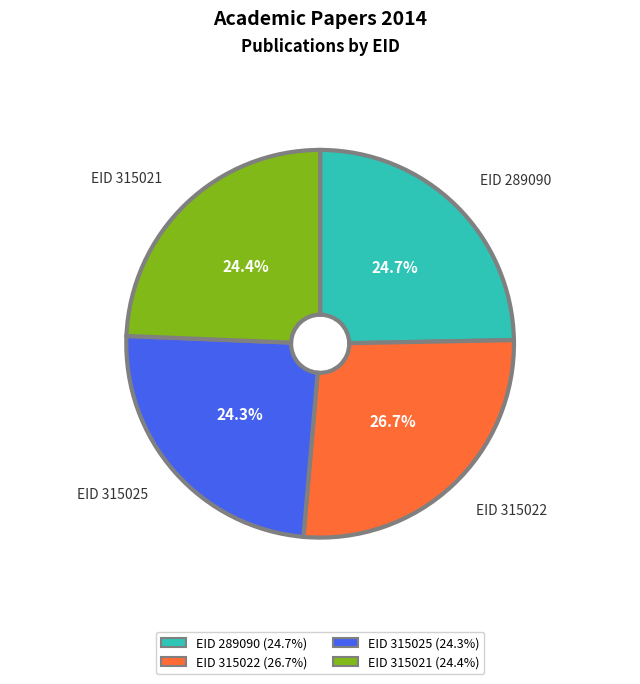

Does any single category account for the majority?

No